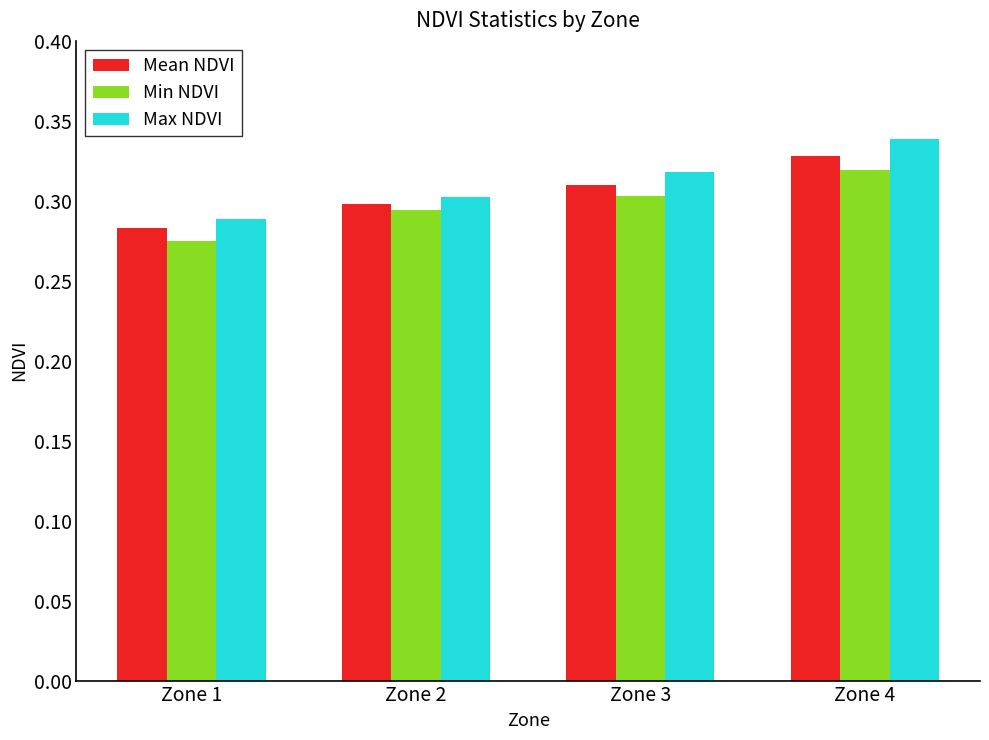

List the labels in order of Min NDVI value, smallest first.

Zone 1, Zone 2, Zone 3, Zone 4